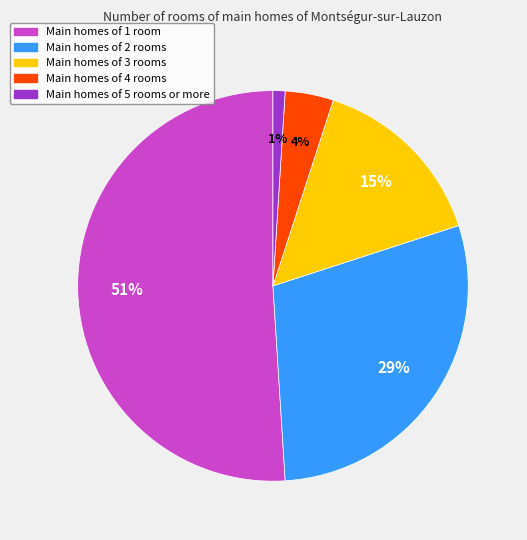

Which category has the biggest portion of the pie?

Main homes of 1 room